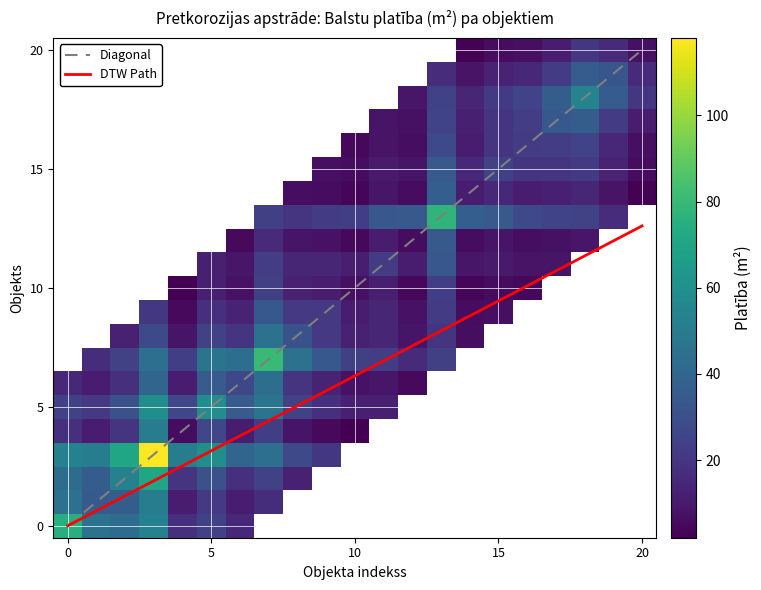

What is the difference between the maximum and minimum values?

112